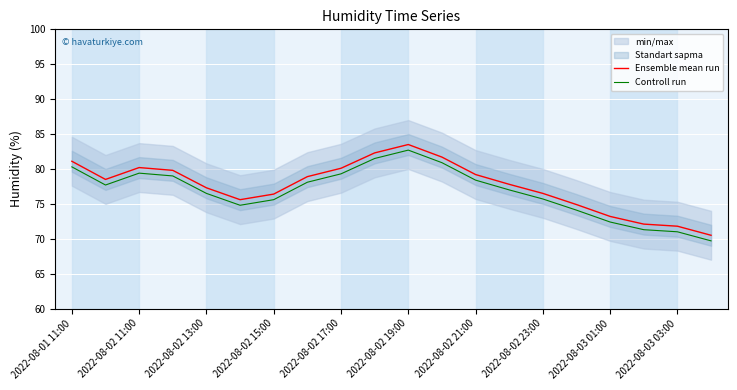

True or false: Ensemble mean run and Controll run intersect in this chart.

False